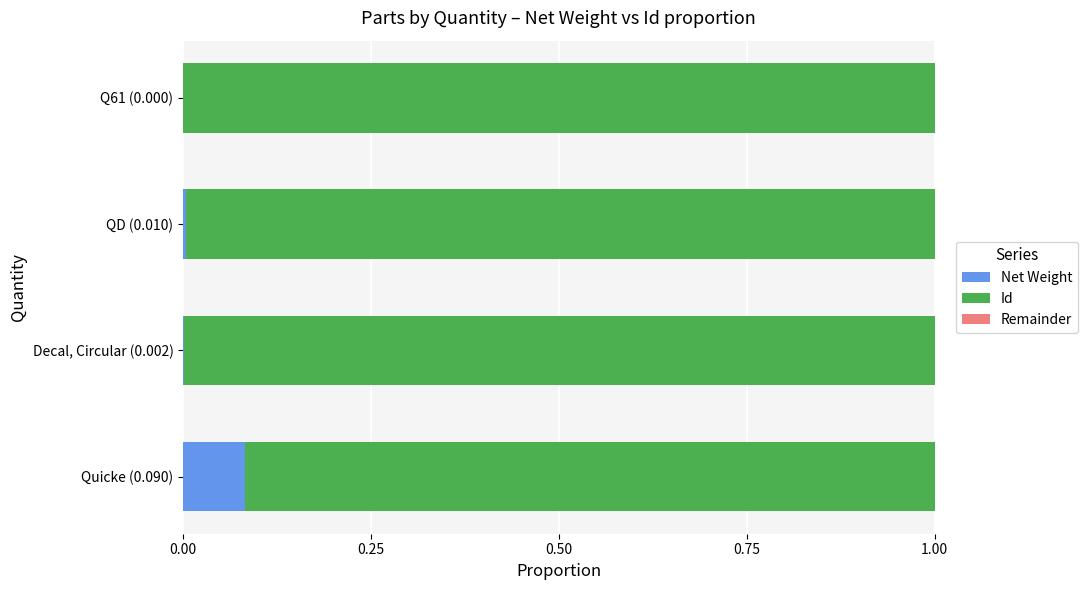

True or false: Net Weight has a value of -0.1 at Q61 (0.000).

False